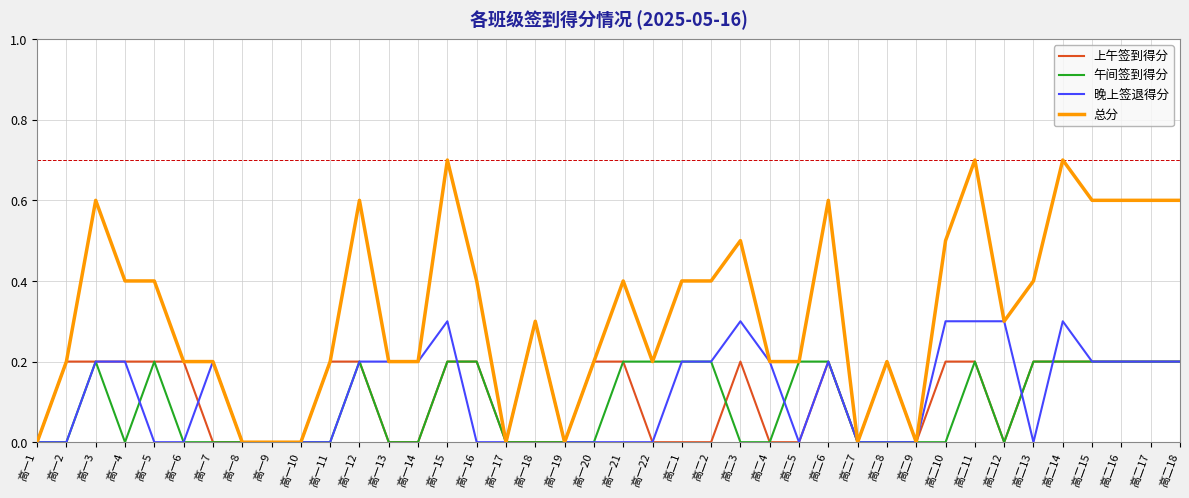

Reading right to left, list all the values displayed in this chart.

上午签到得分: 0.2	0.2	0.2	0.2	0.2	0.2	0.0	0.2	0.2	0.0	0.2	0.0	0.2	0.0	0.0	0.2	0.0	0.0	0.0	0.2	0.2	0.0	0.0	0.0	0.2	0.2	0.0	0.0	0.2	0.2	0.0	0.0	0.0	0.0	0.2	0.2	0.2	0.2	0.2	0.0
午间签到得分: 0.2	0.2	0.2	0.2	0.2	0.2	0.0	0.2	0.0	0.0	0.0	0.0	0.2	0.2	0.0	0.0	0.2	0.2	0.2	0.2	0.0	0.0	0.0	0.0	0.2	0.2	0.0	0.0	0.2	0.0	0.0	0.0	0.0	0.0	0.0	0.2	0.0	0.2	0.0	0.0
晚上签退得分: 0.2	0.2	0.2	0.2	0.3	0.0	0.3	0.3	0.3	0.0	0.0	0.0	0.2	0.0	0.2	0.3	0.2	0.2	0.0	0.0	0.0	0.0	0.3	0.0	0.0	0.3	0.2	0.2	0.2	0.0	0.0	0.0	0.0	0.2	0.0	0.0	0.2	0.2	0.0	0.0
总分: 0.6	0.6	0.6	0.6	0.7	0.4	0.3	0.7	0.5	0.0	0.2	0.0	0.6	0.2	0.2	0.5	0.4	0.4	0.2	0.4	0.2	0.0	0.3	0.0	0.4	0.7	0.2	0.2	0.6	0.2	0.0	0.0	0.0	0.2	0.2	0.4	0.4	0.6	0.2	0.0